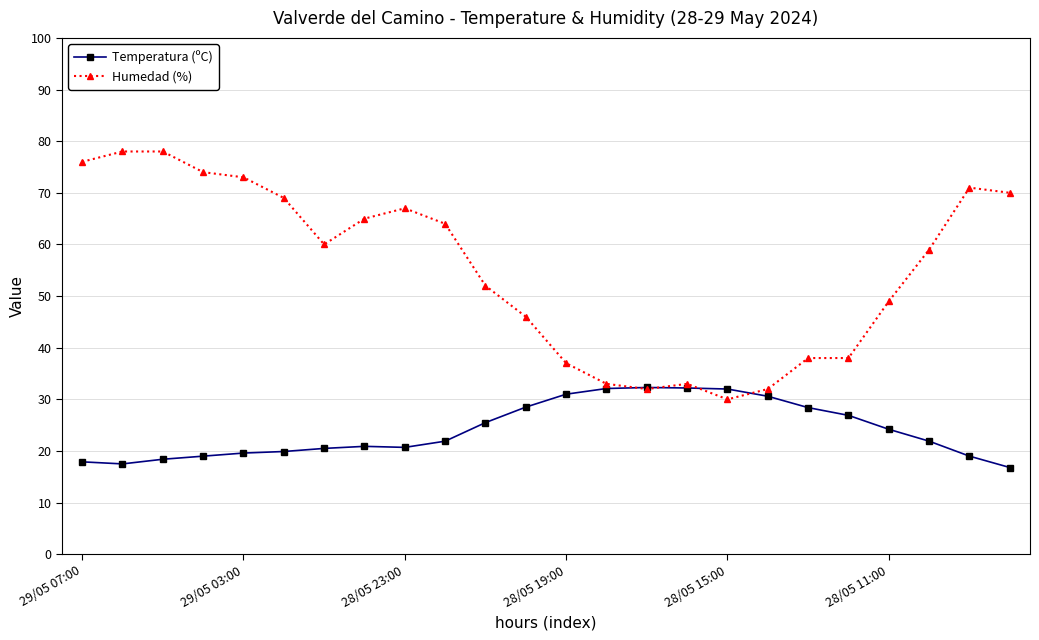

How many series are shown in this chart?

2